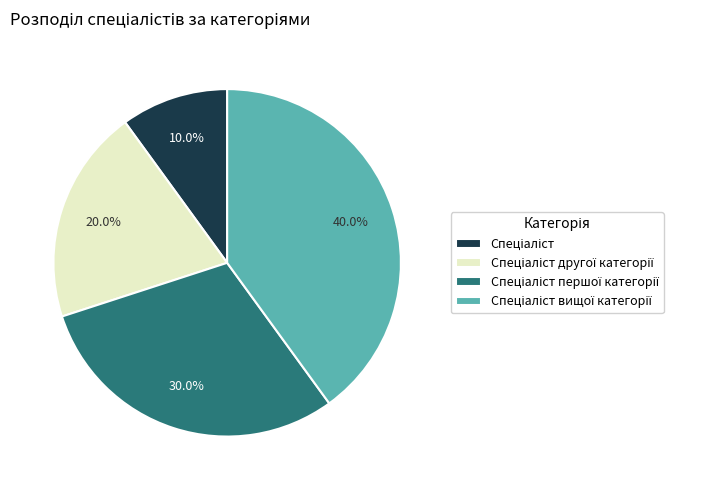

Is there a majority slice in this chart?

No